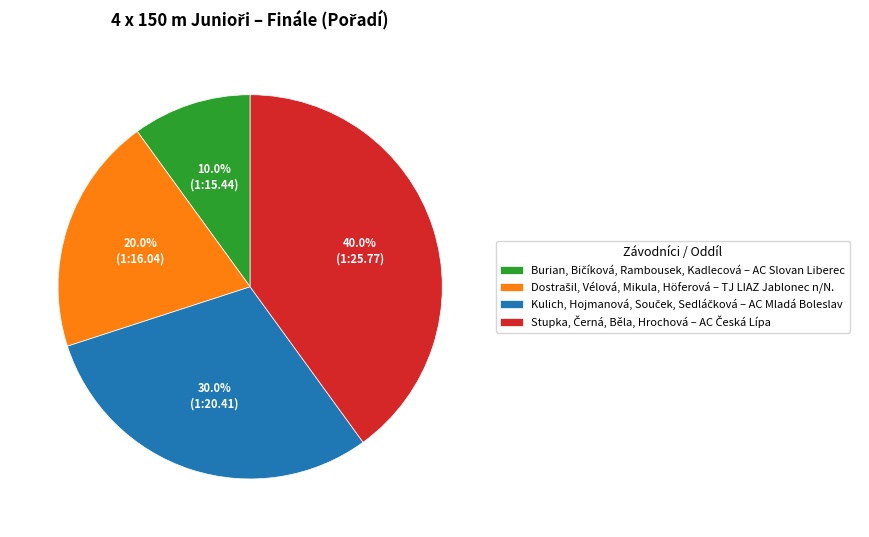

Is there any slice that represents more than half of the pie?

No